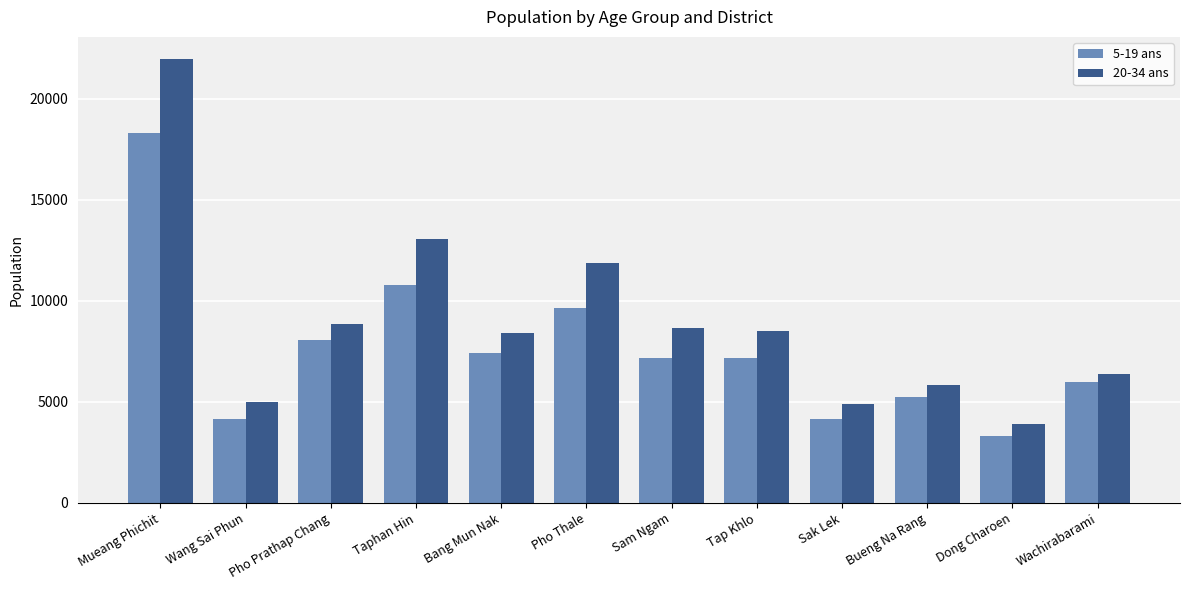

How many values in the 20-34 ans series are below 8507?

6